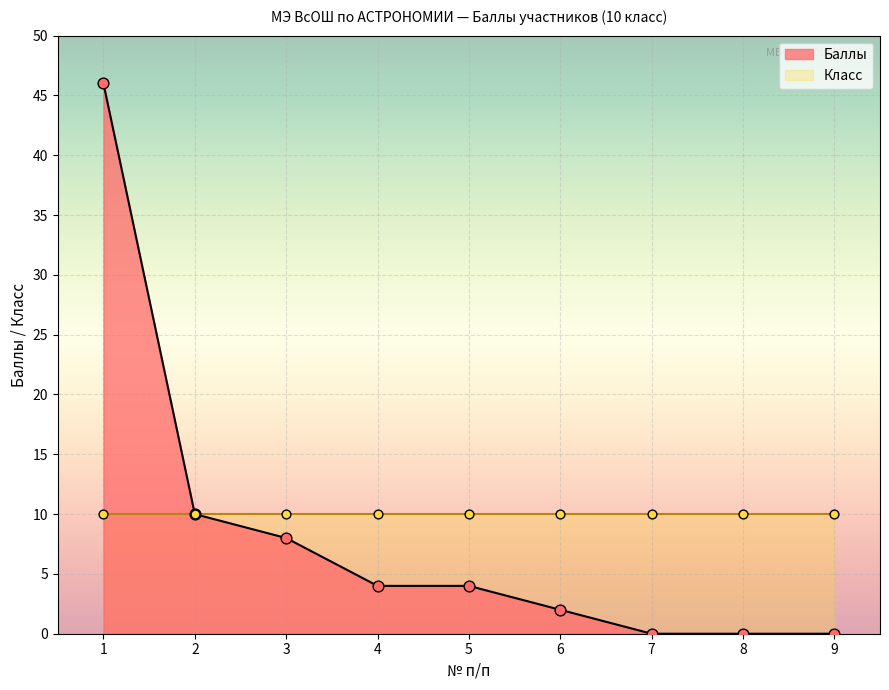

Approximately how many times larger is the value at 1 compared to 3?

5.8